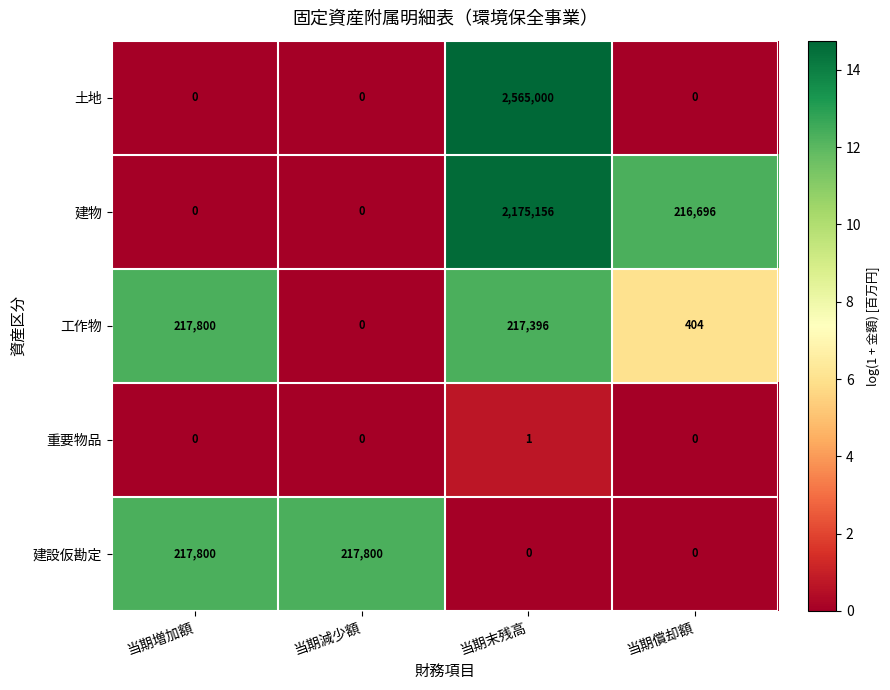

What is the difference between the highest and lowest values at 当期末残高?

2565000